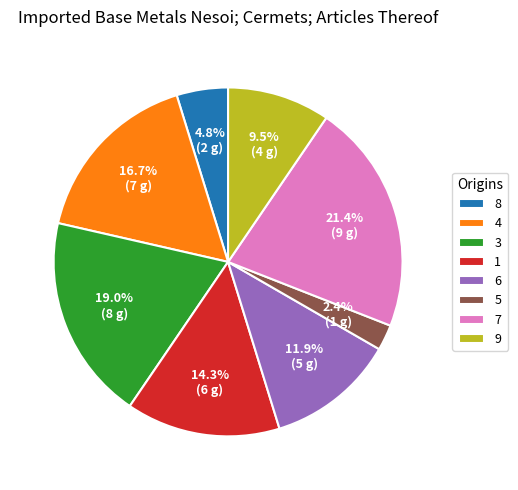

Rank the categories by value from lowest to highest.

5, 8, 9, 6, 1, 4, 3, 7